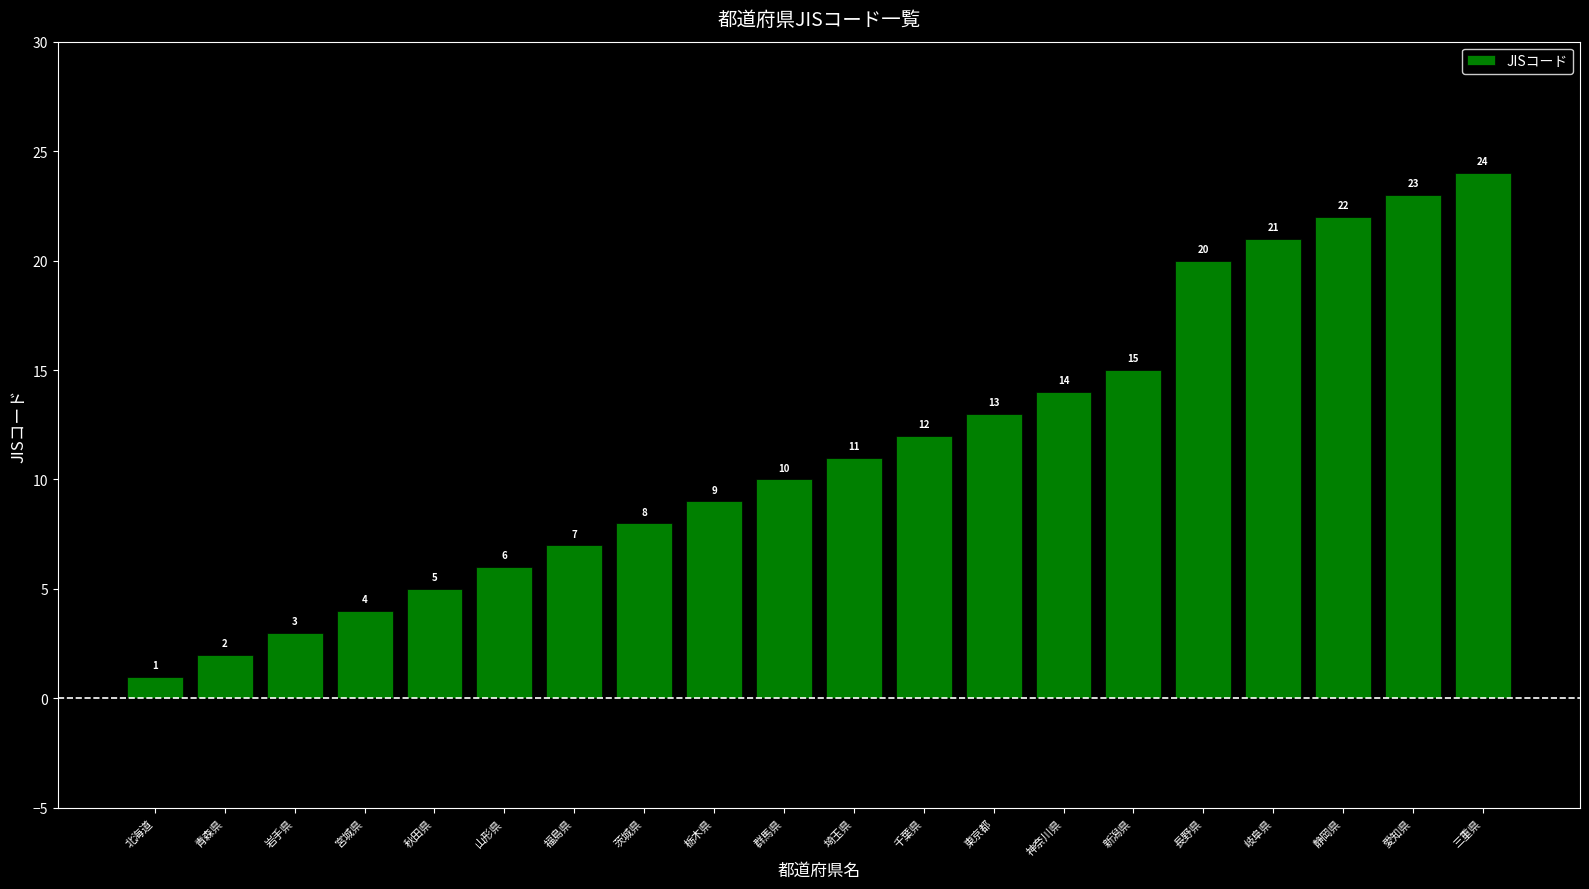

Is it true that the value at 三重県 is 24?

True